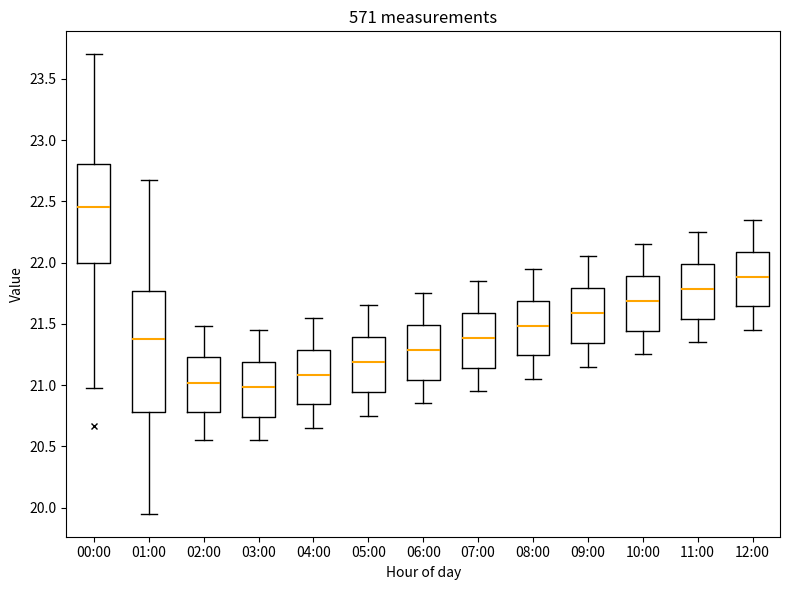

Which box's median line is the highest?

00:00